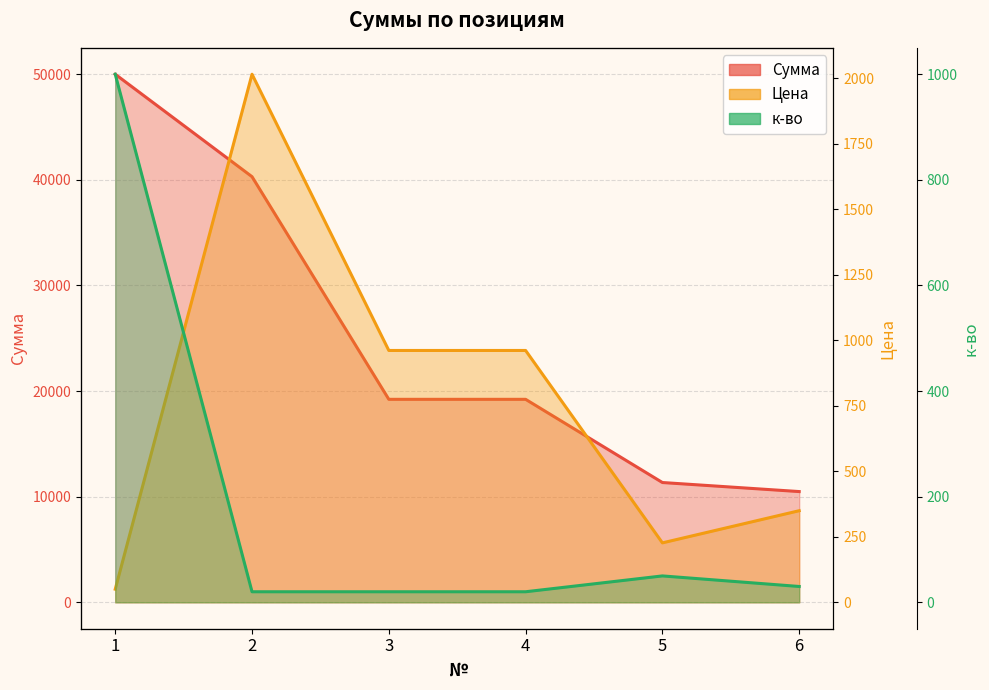

At which category does the chart reach its peak across all series?

1